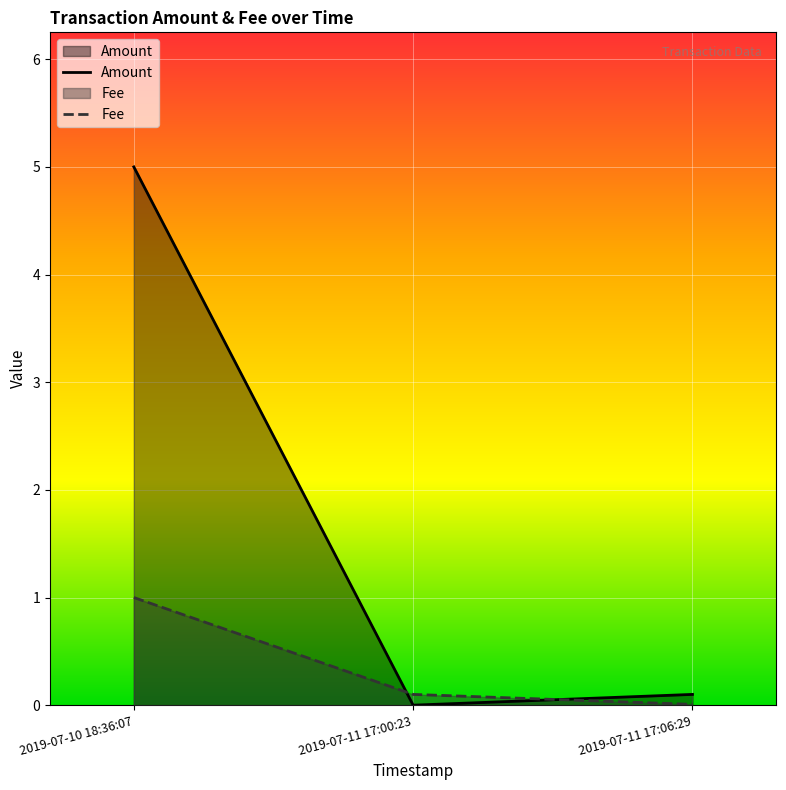

How many positive values does the Amount series have?

2